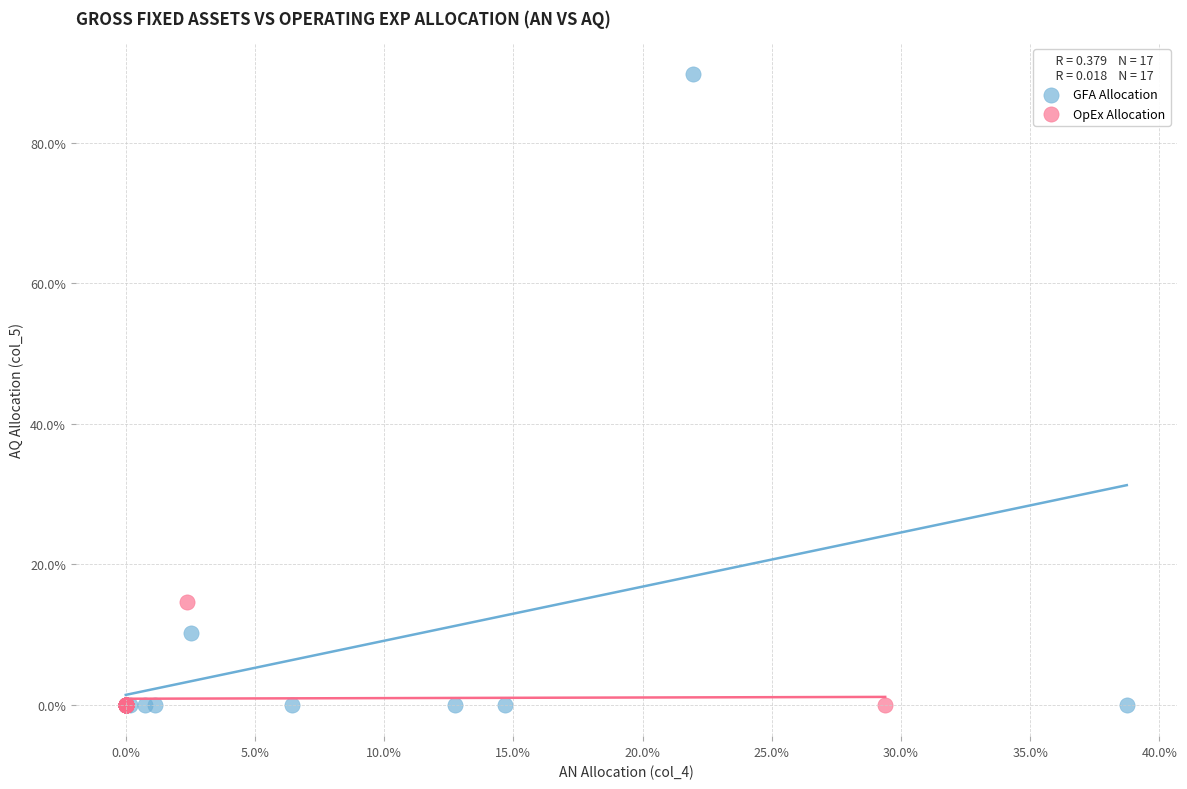

Which series contains the highest Y value?

GFA Allocation